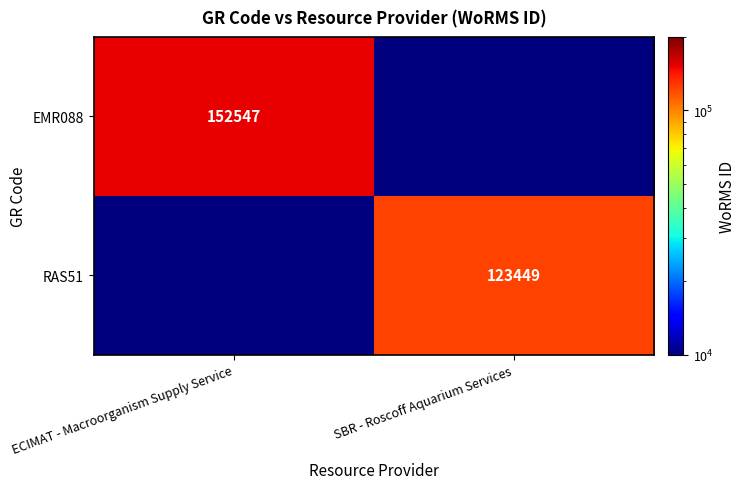

True or false: EMR088 has a value of 217132 at ECIMAT - Macroorganism Supply Service.

False